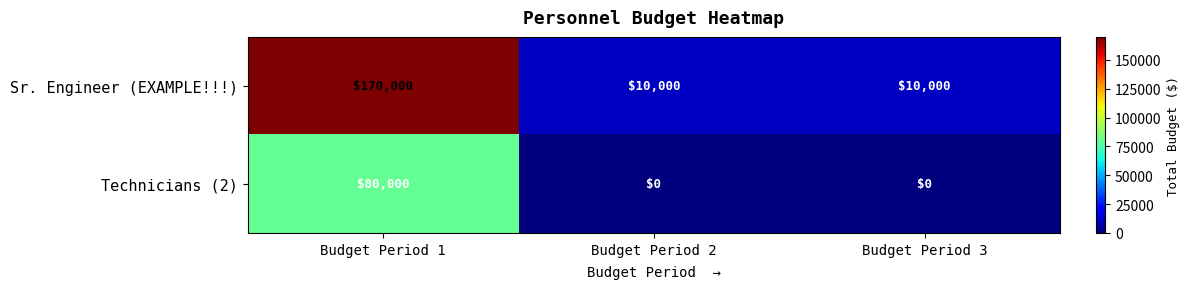

At Budget Period 3, list the series in order from smallest to largest.

Technicians (2), Sr. Engineer (EXAMPLE!!!)